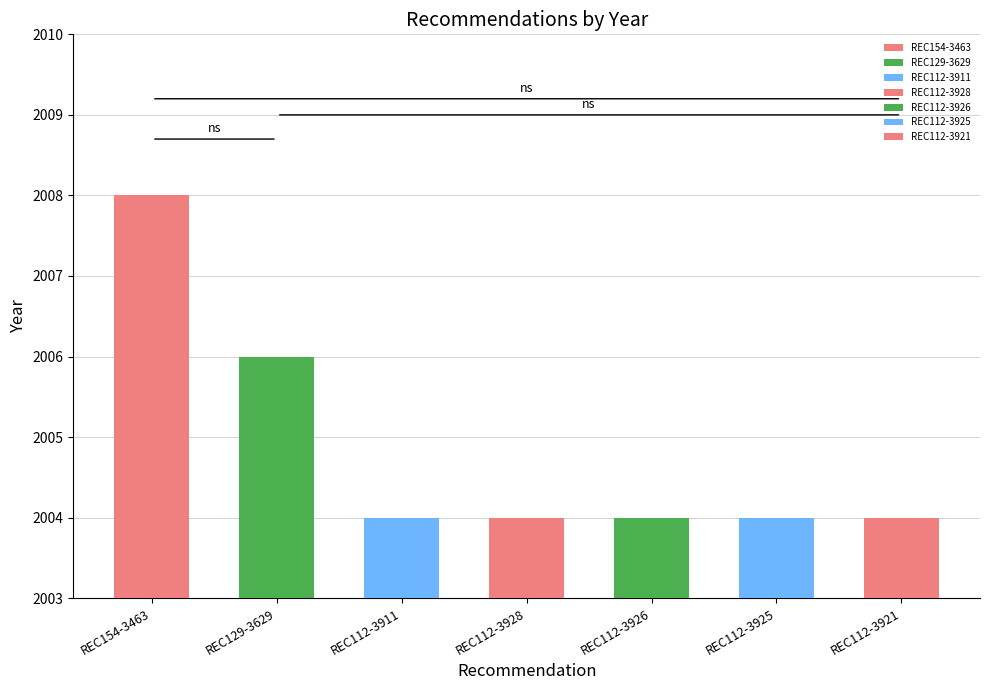

At which category does the chart reach its minimum across all series?

REC112-3911